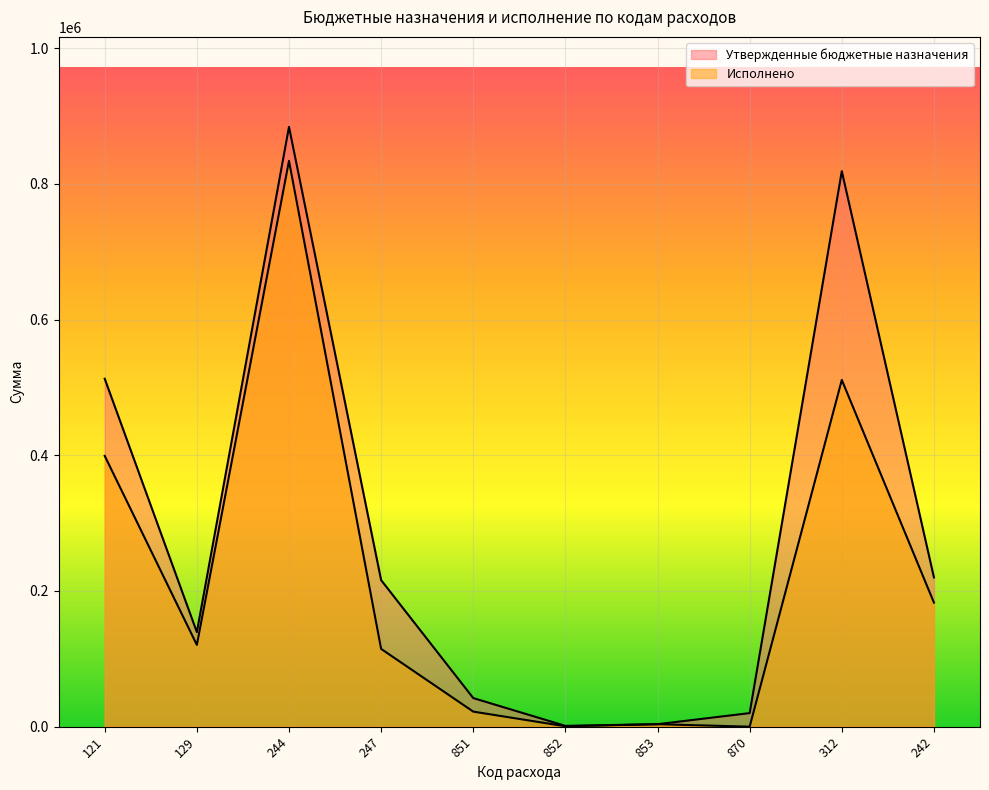

At which category is the sum across all series the highest?

244